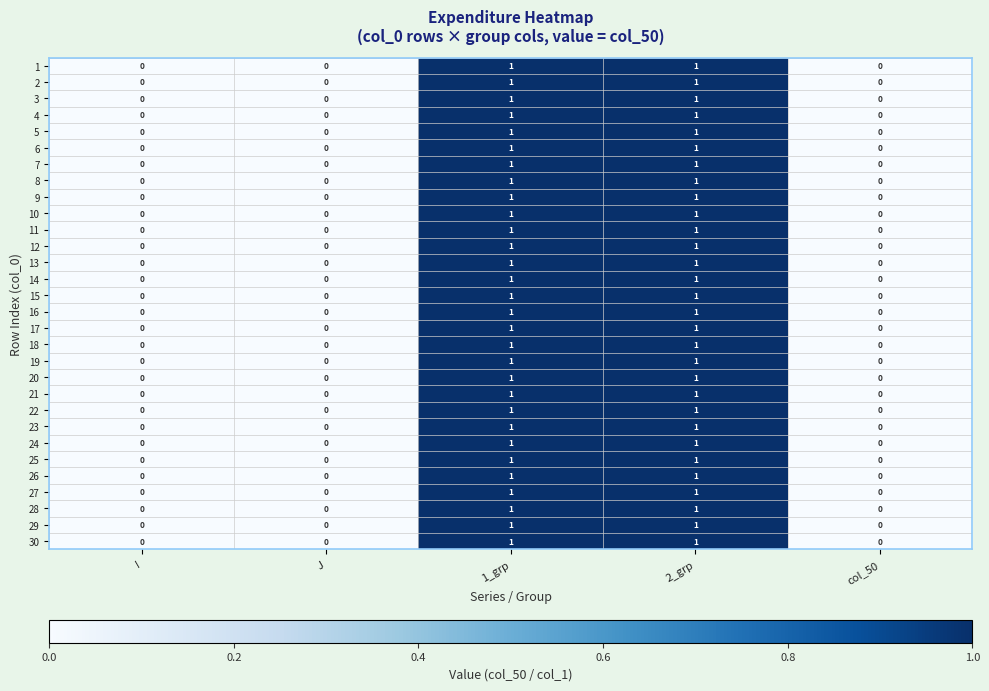

True or false: 15 has a value of 0 at col_50.

True